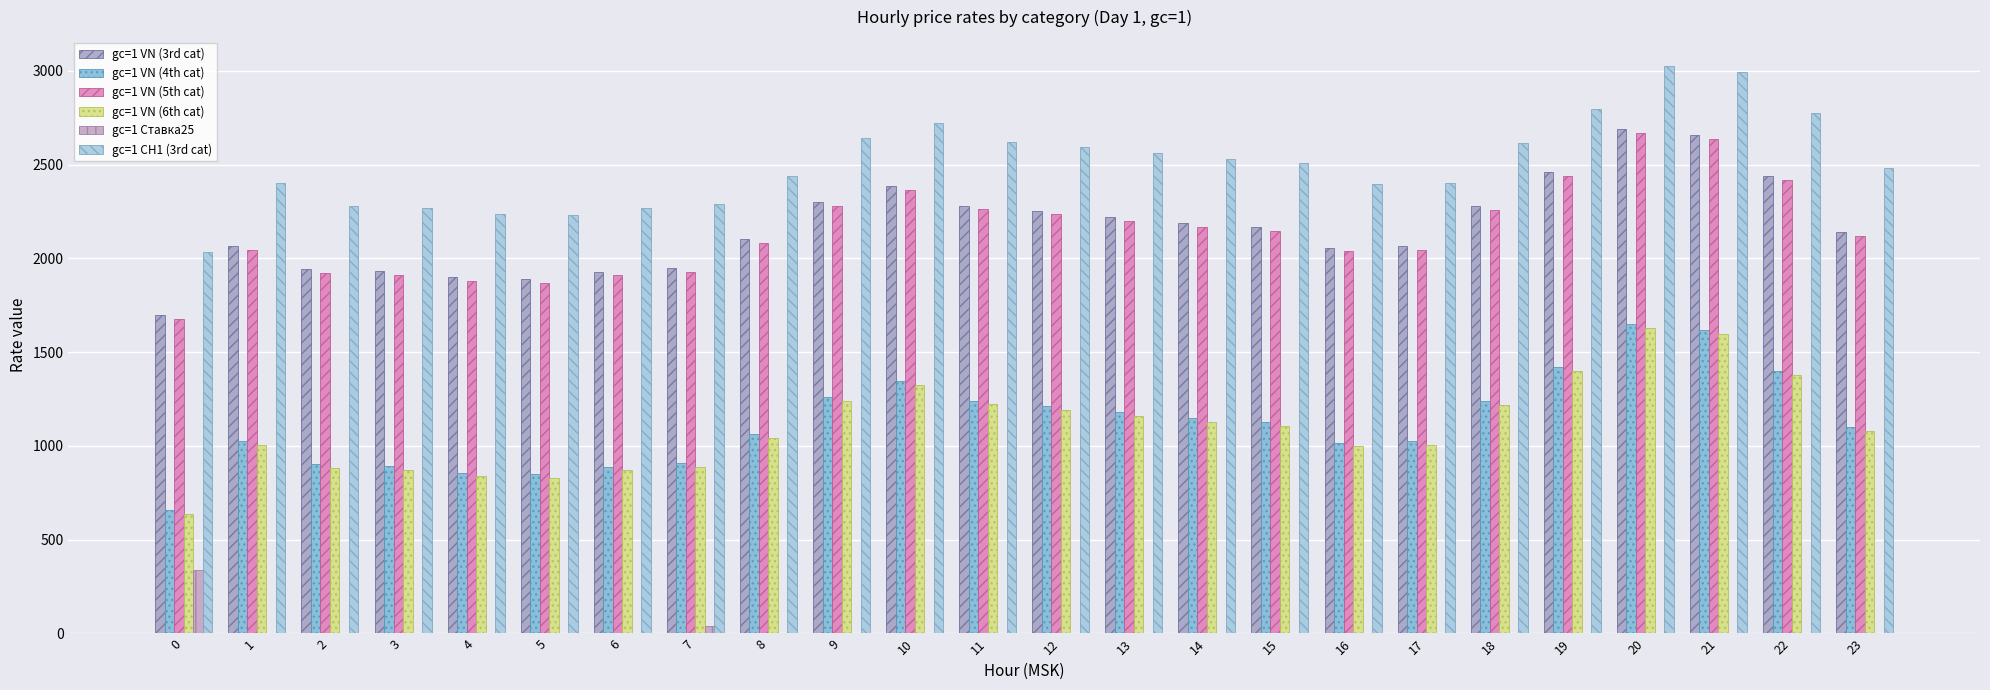

Is the value of gc=1 СН1 (3rd cat) at 11 greater than the value of gc=1 VN (3rd cat) at 23?

Yes